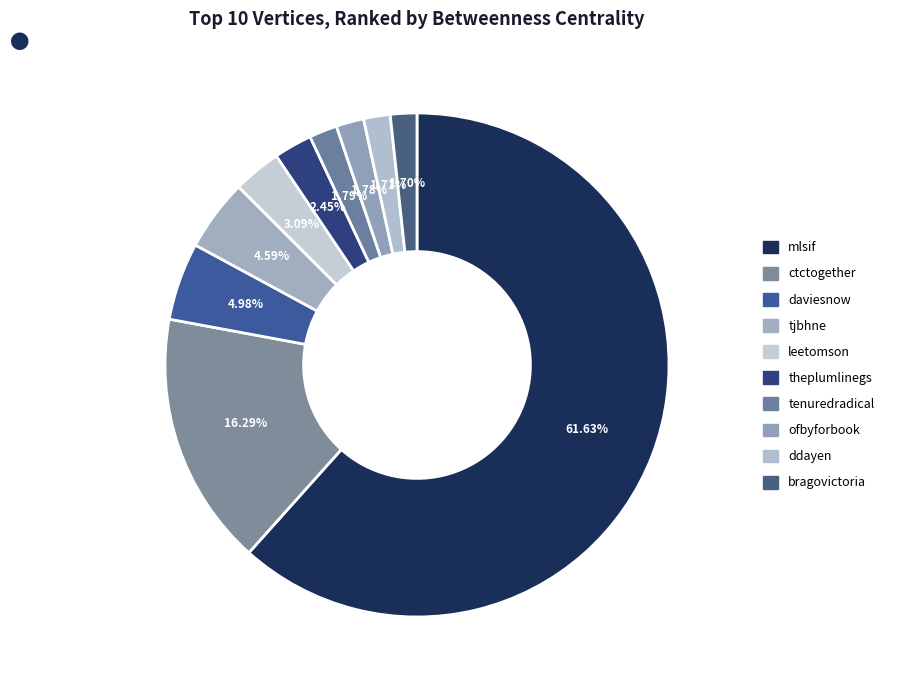

Count the number of slices in the pie.

10